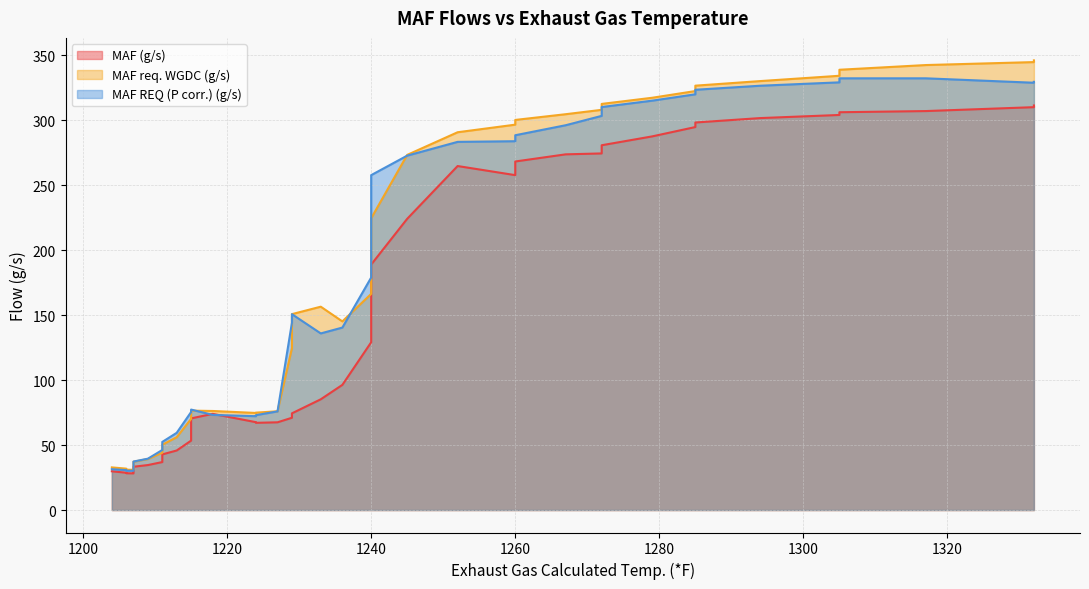

Which series changed the most between 1206 and 1236?

MAF req. WGDC (g/s)